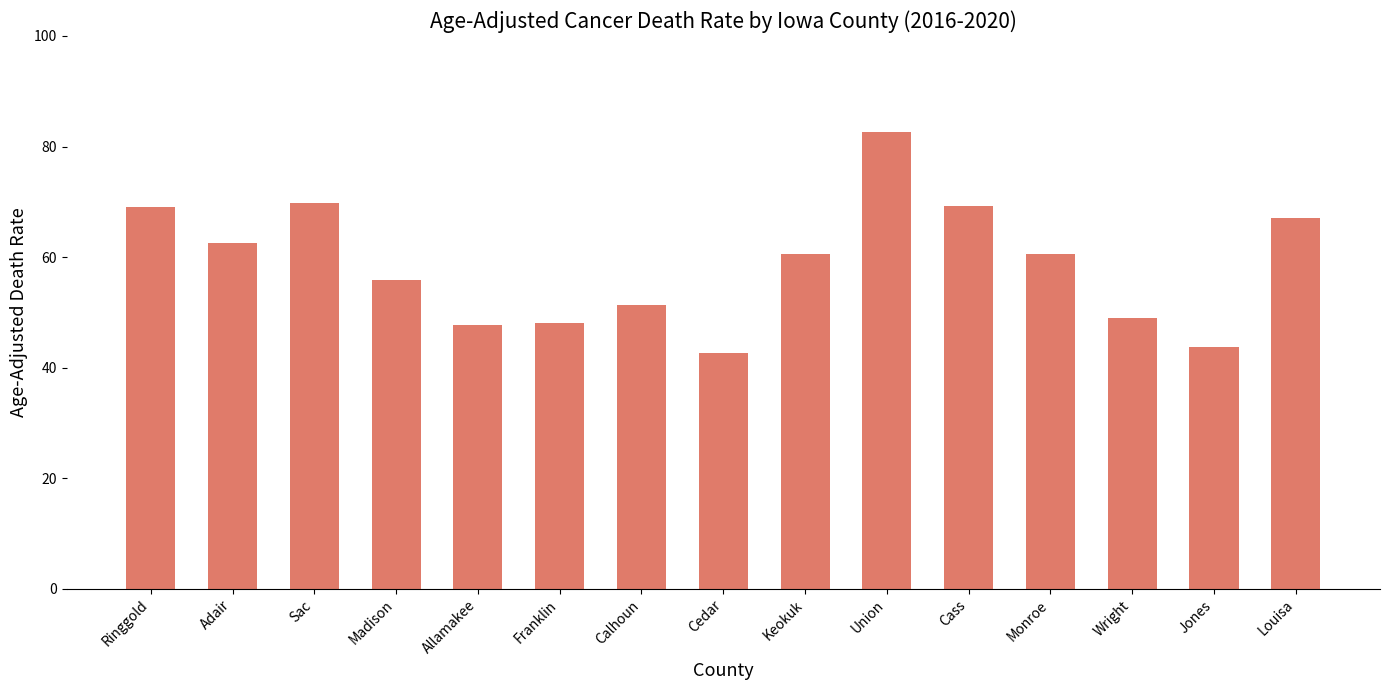

Which label corresponds to the largest value in the chart?

Union